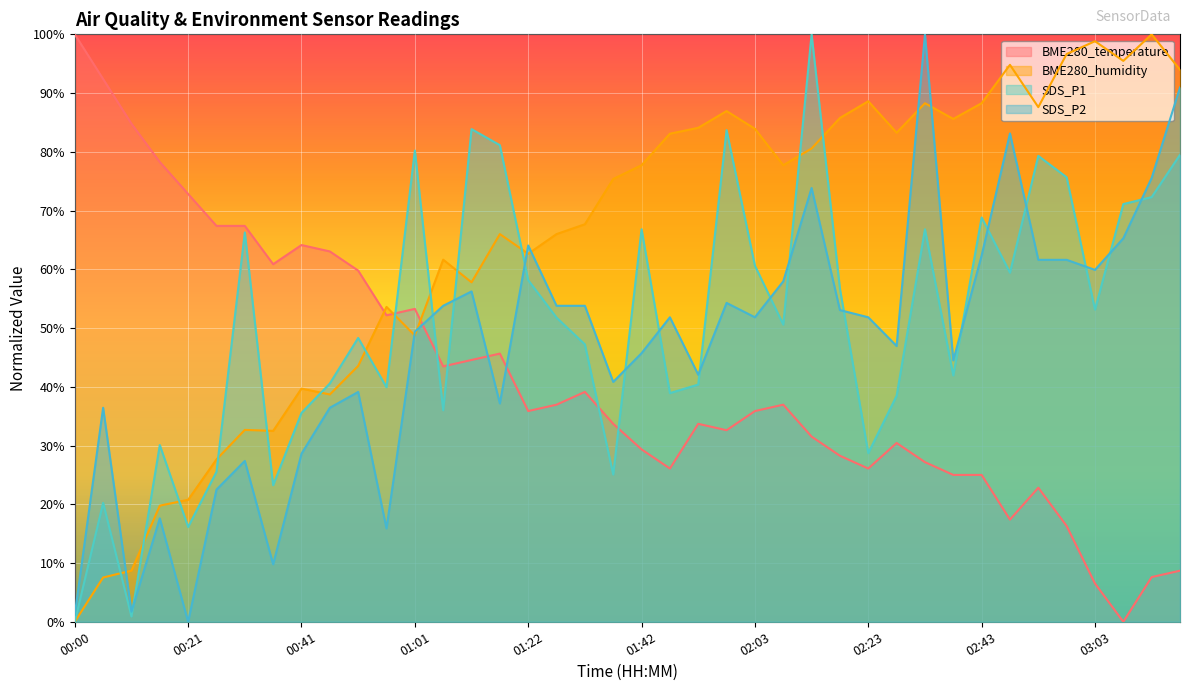

What is the difference between the maximum and minimum values in the SDS_P1 series?

100.0